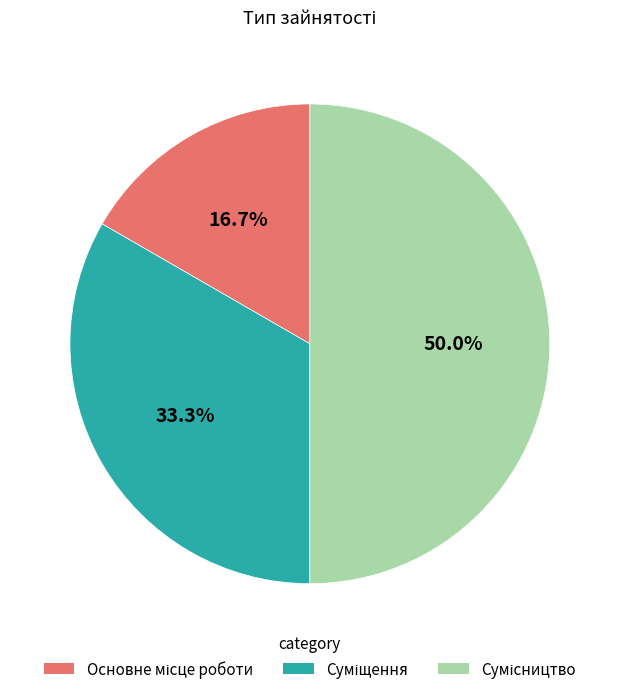

Which category has the smallest portion of the pie?

Основне місце роботи